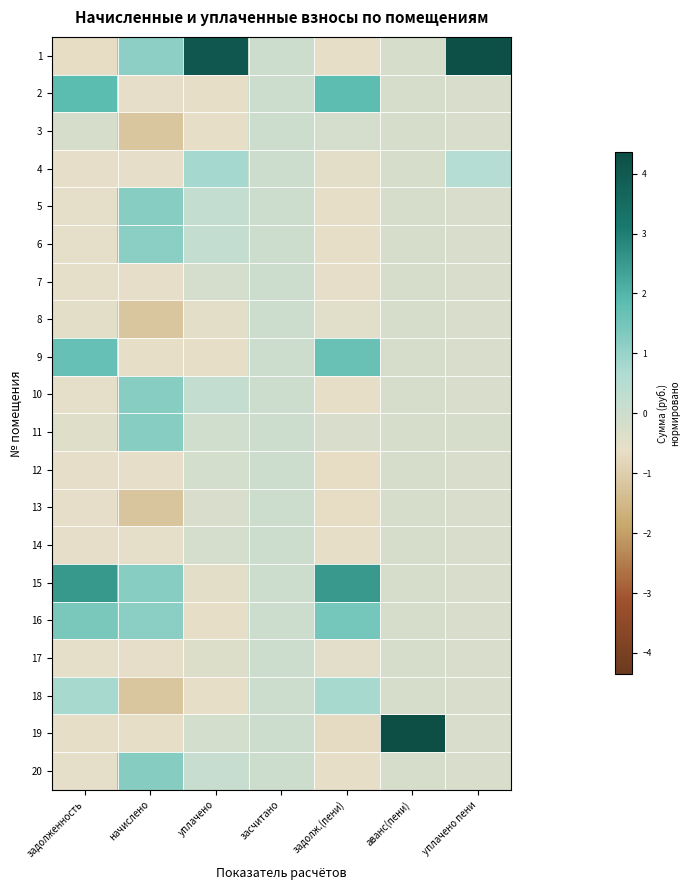

At задолженность, list the series in order from smallest to largest.

1, 19, 12, 14, 4, 13, 5, 10, 20, 6, 7, 17, 8, 11, 3, 18, 16, 9, 2, 15